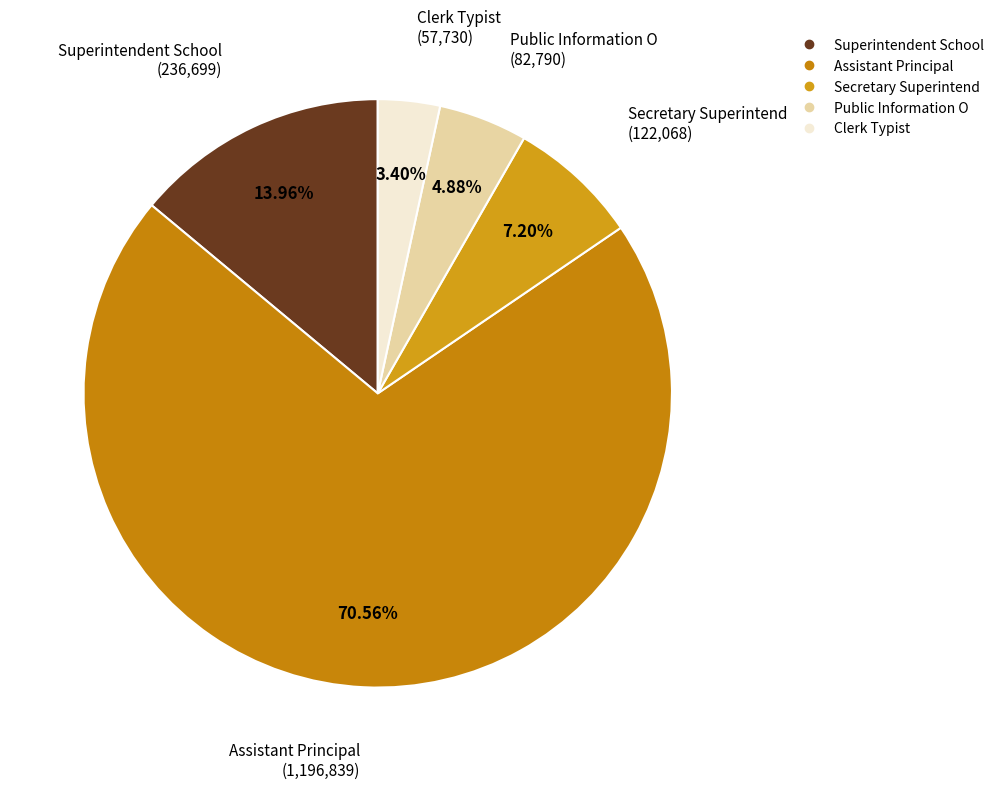

To the nearest percent, what is the average slice percentage?

20%